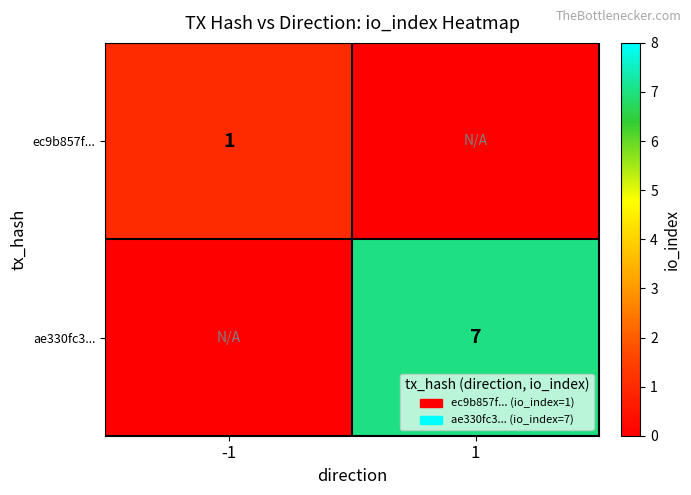

The value of ae330fc3... at 1 is 11. True or false?

False